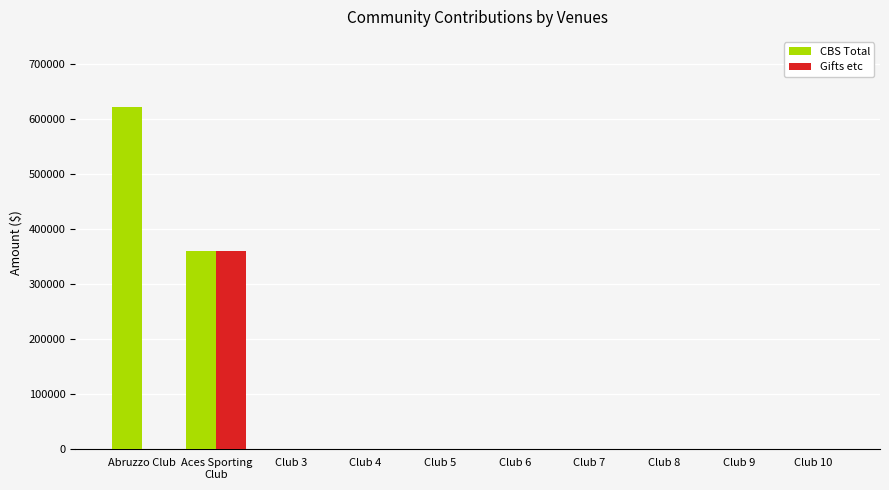

Between Abruzzo Club and Club 10, which series saw the biggest shift?

CBS Total